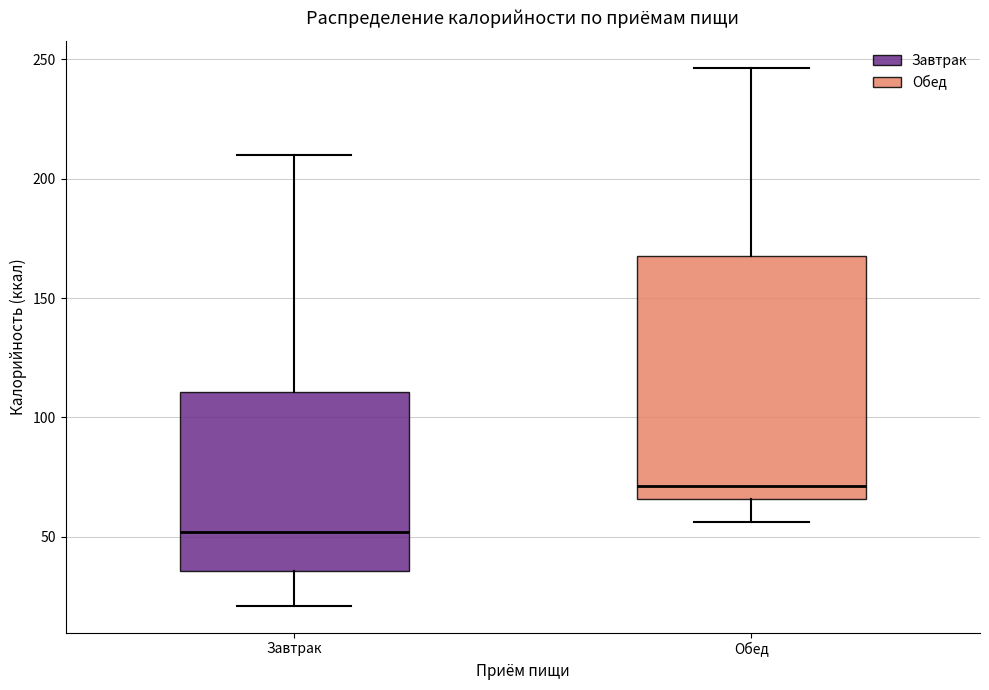

Reading left to right, transcribe this box plot: for each box, give where its median line is, the range the box spans, and where its two whiskers end, as read against the y-axis. The values are not printed on the chart, so give them approximately, as read against the axis.

Завтрак: median 50, box 35 to 110, whiskers 20 to 210
Обед: median 70, box 65 to 165, whiskers 55 to 245